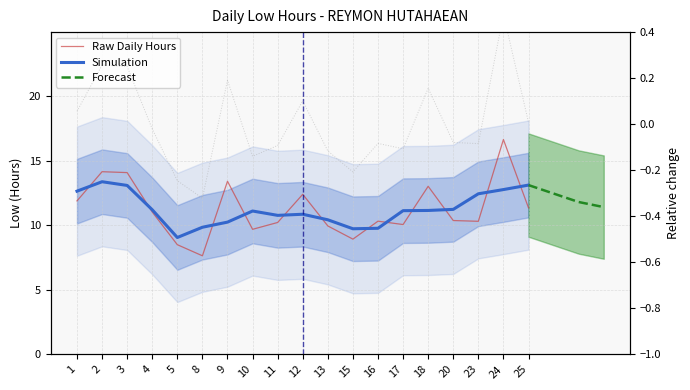

How many categories are shown in the chart?

19